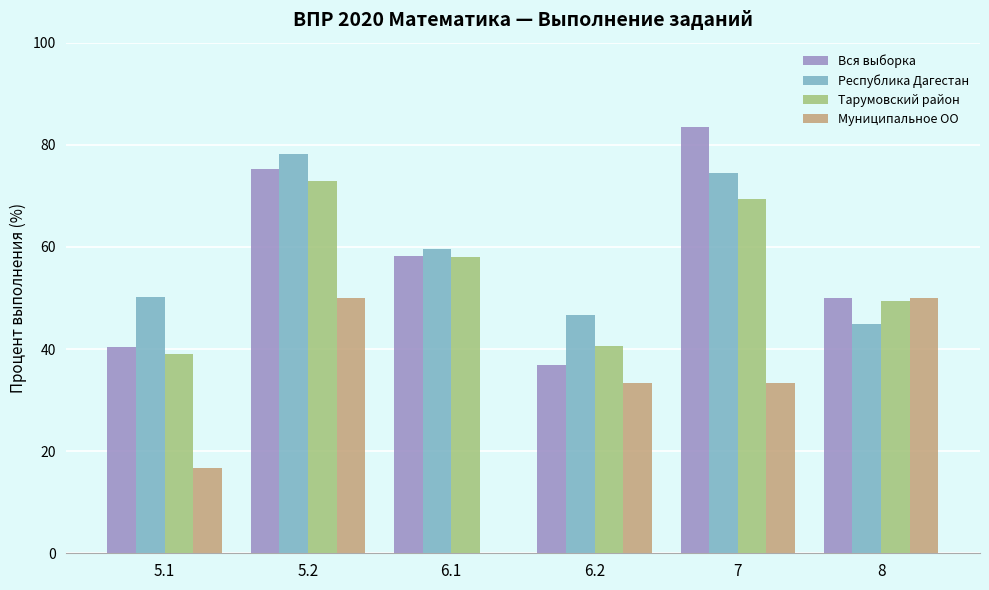

At which category is the sum across all series the highest?

5.2